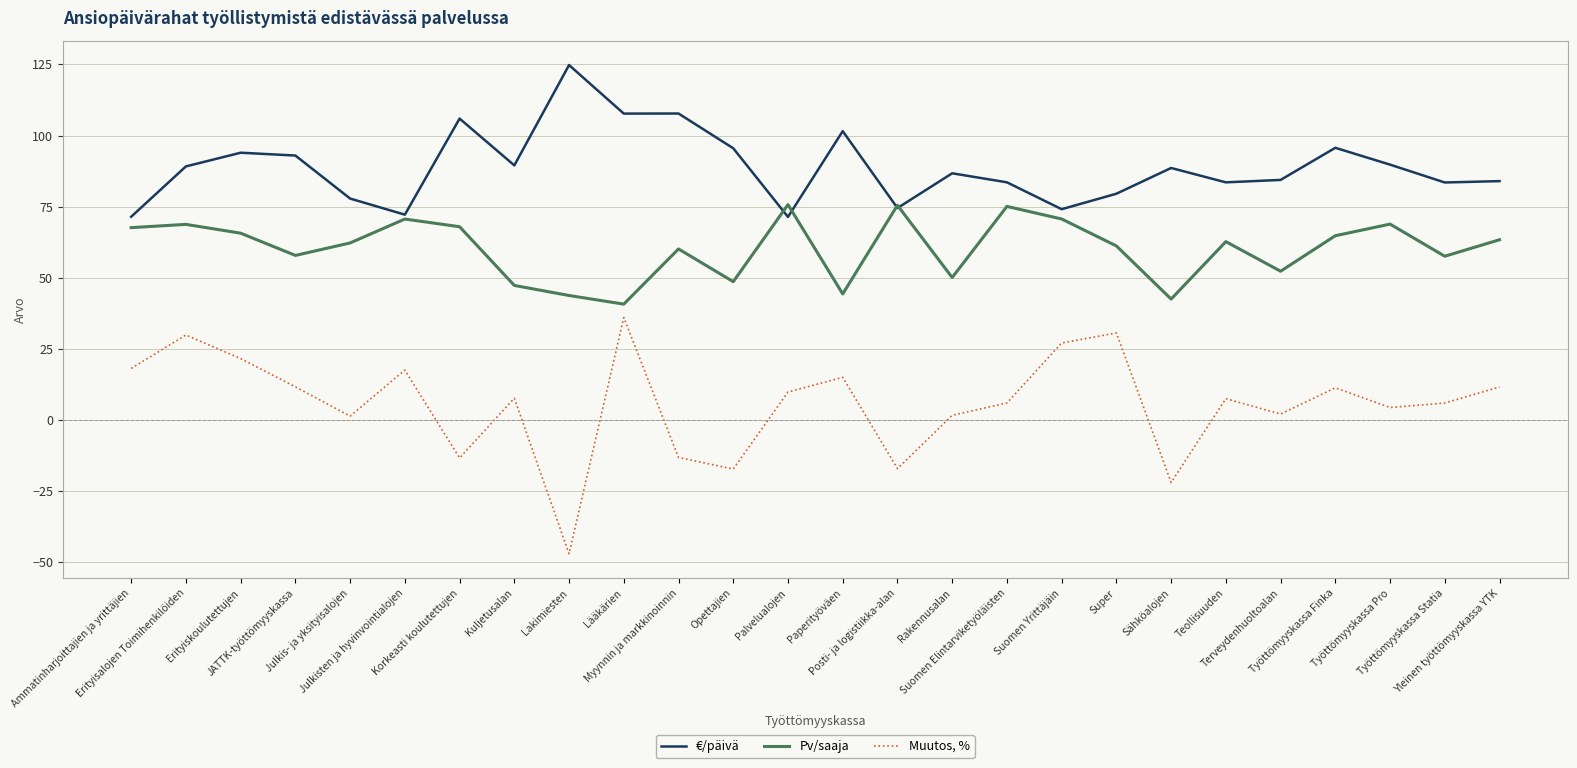

Is this an area chart (filled region under the line)?

No